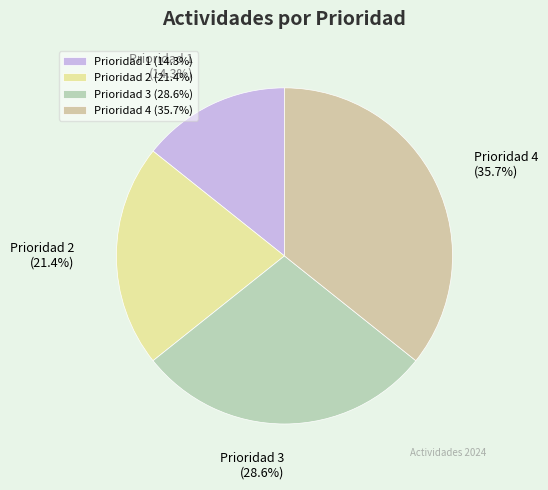

Does any single category account for the majority?

No